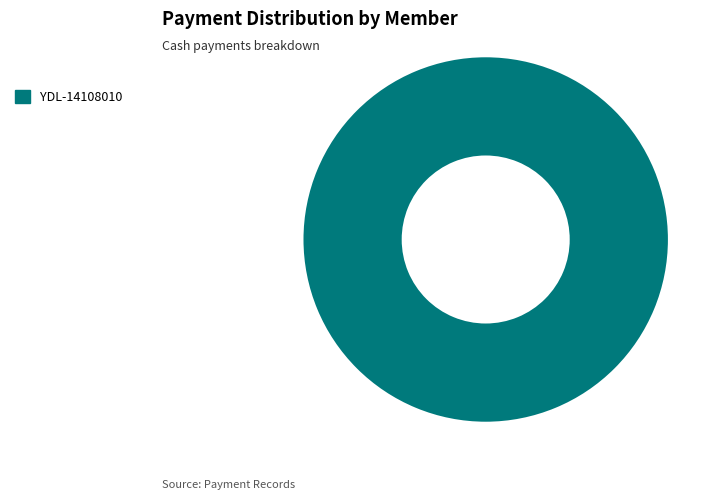

Is it true that YDL-14108010 is 90% of the pie?

False